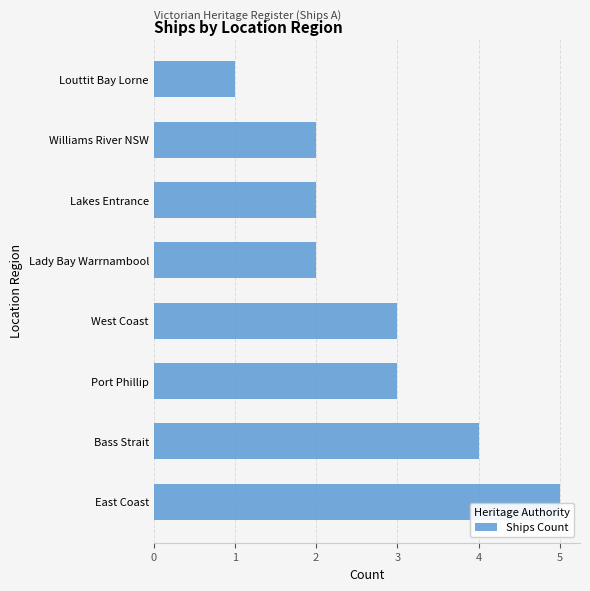

Are the bars horizontal?

Yes